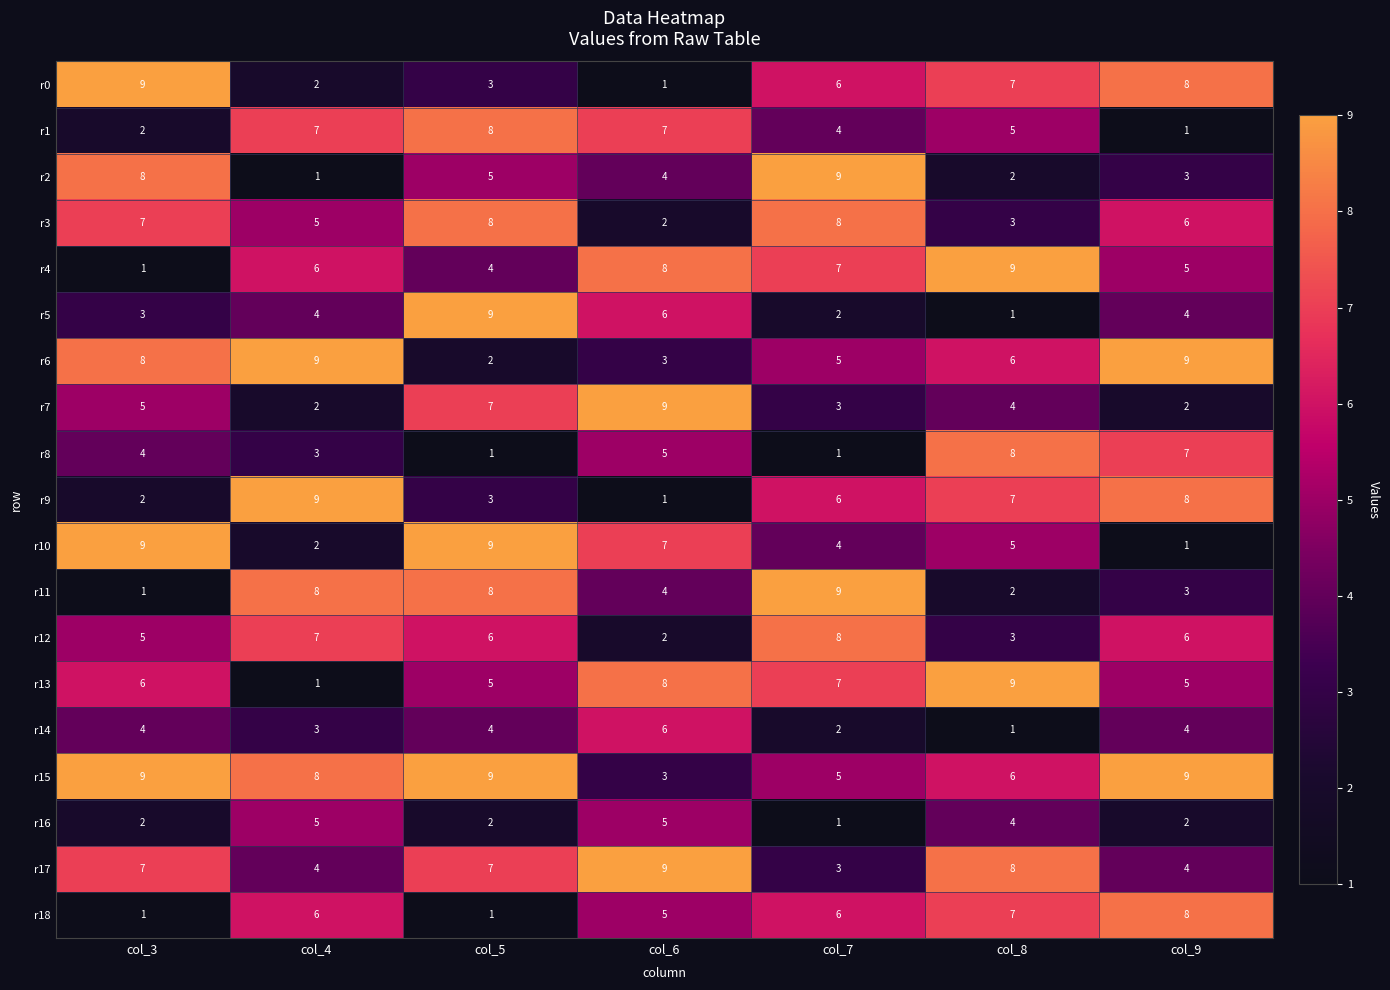

Is it true that r2 equals 2 at col_4?

False